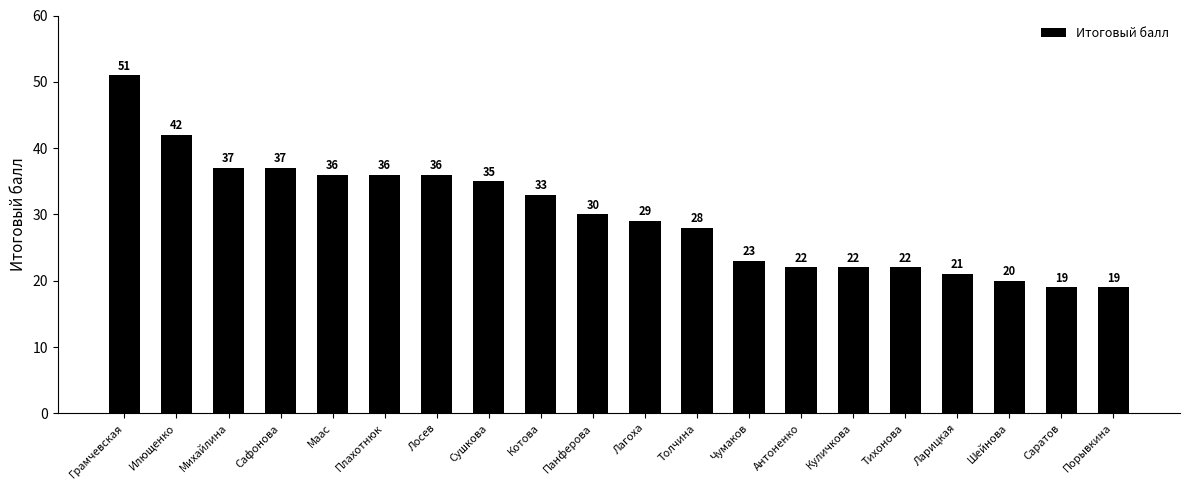

What is the smallest value displayed?

19